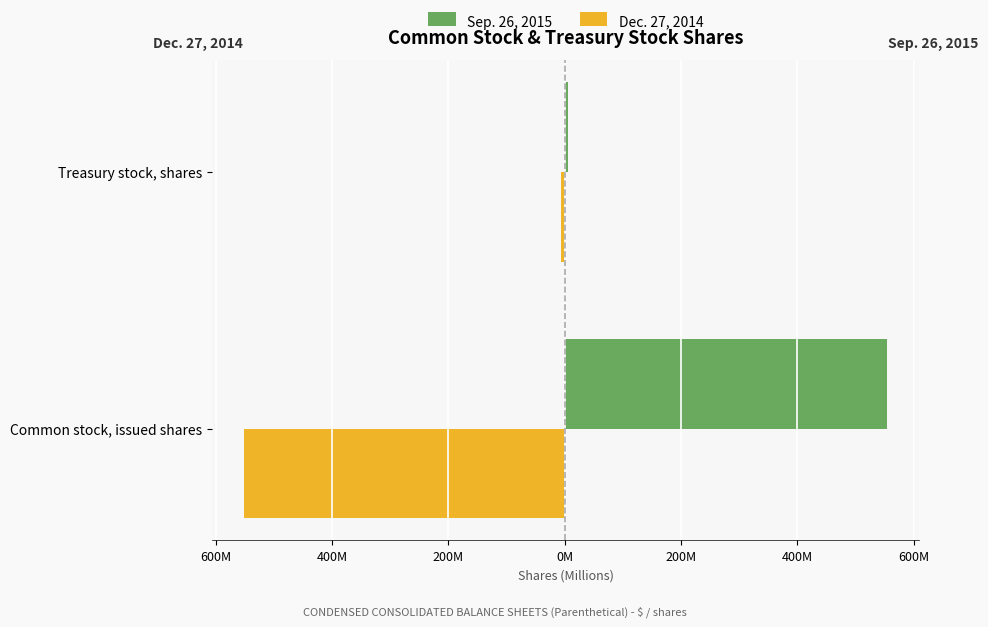

What are all the series names shown in the legend?

Sep. 26, 2015, Dec. 27, 2014